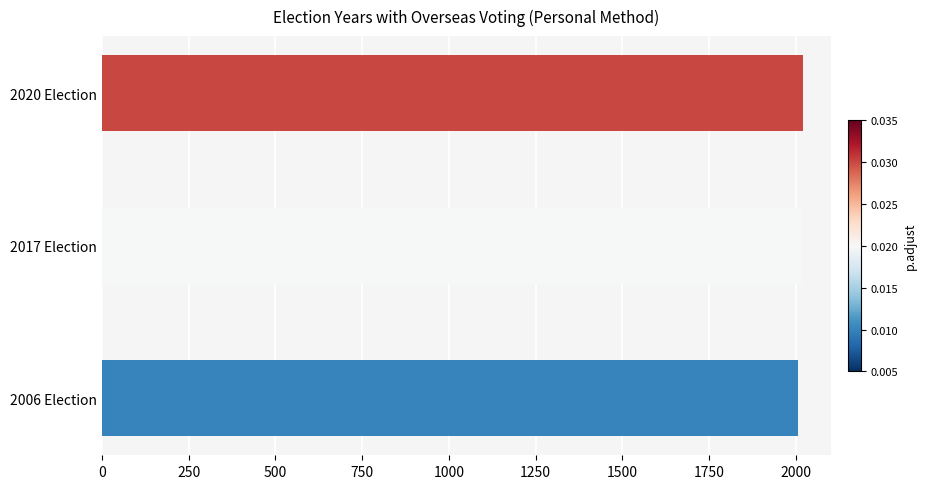

True or false: the data shows 2017 at 2017 Election.

True